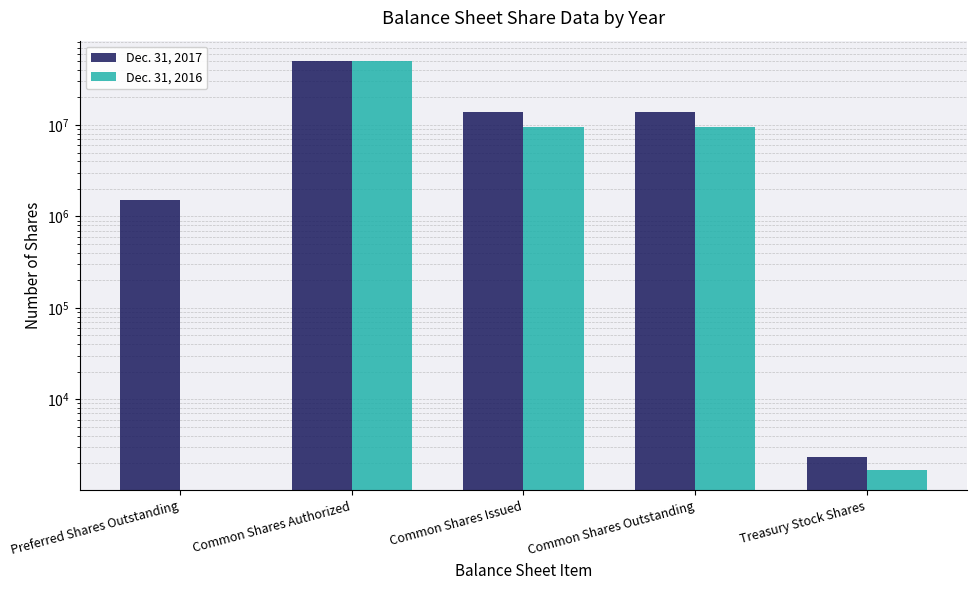

Is it true that Dec. 31, 2016 equals 5113353 at Common Shares Issued?

False